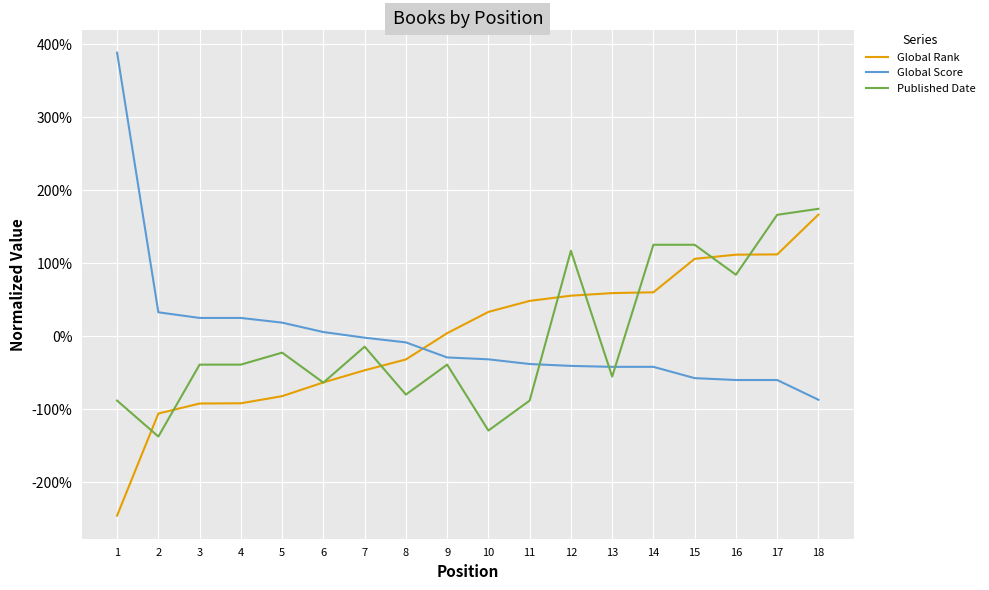

Between which two adjacent categories do Global Rank and Published Date first intersect?

1 and 2